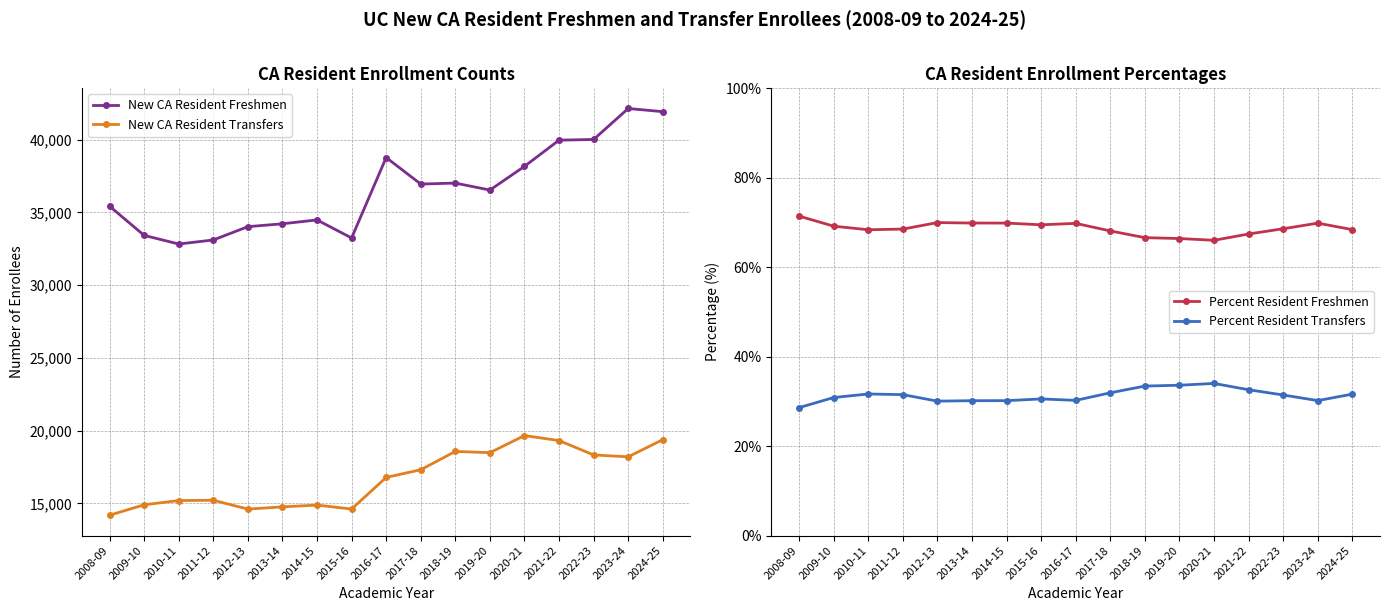

What is the difference between the maximum and minimum values in the Percent Resident Transfers series?

5.4